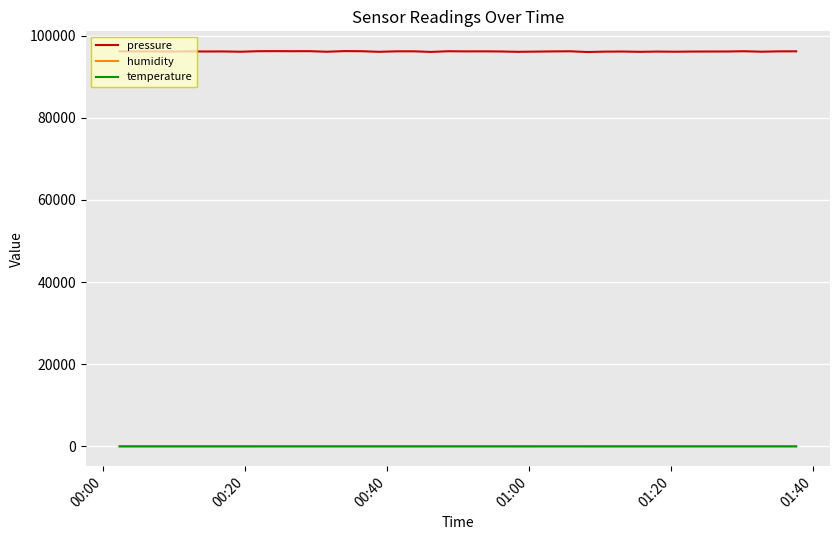

Which series has the largest total across all categories?

pressure